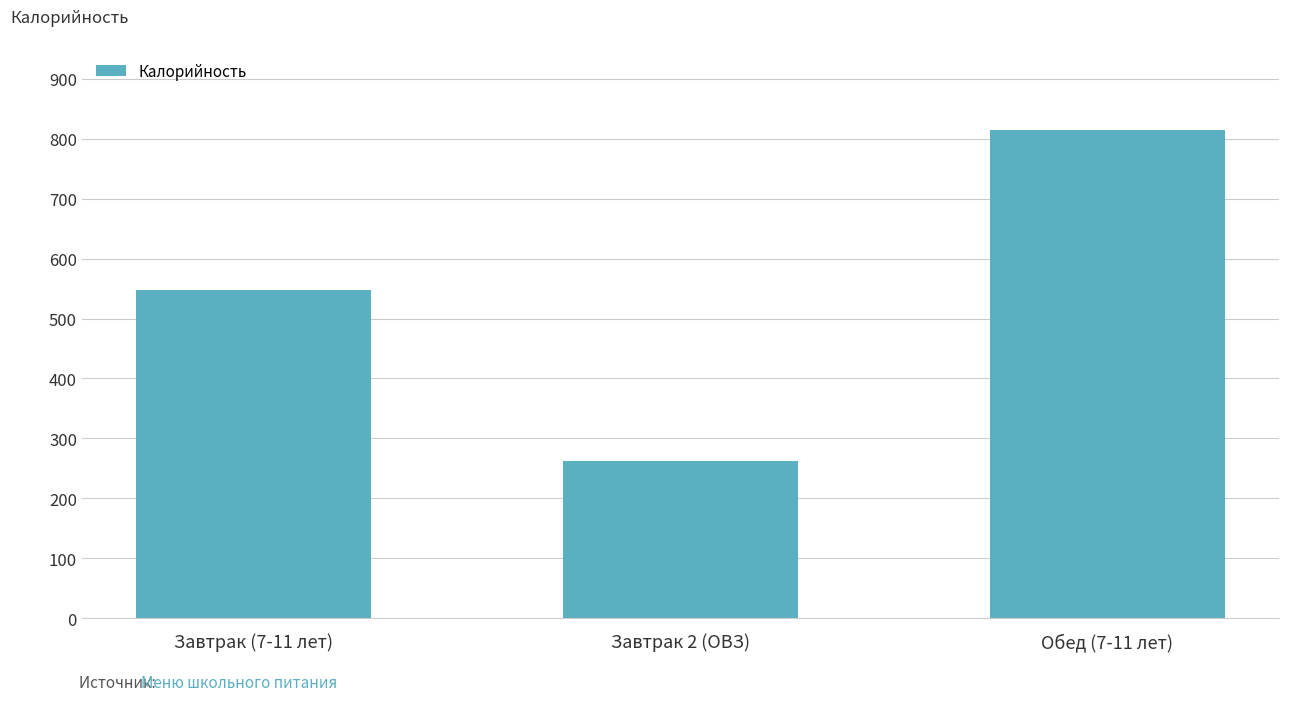

What is the sum of the values at Обед (7-11 лет) and Завтрак 2 (ОВЗ)?

1077.1